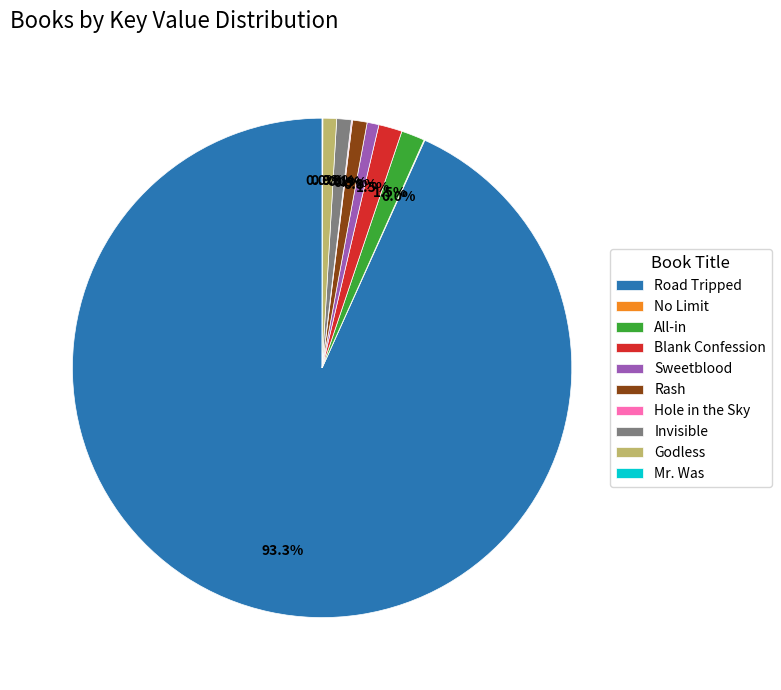

To the nearest percent, what percentage of the pie is Rash?

1%